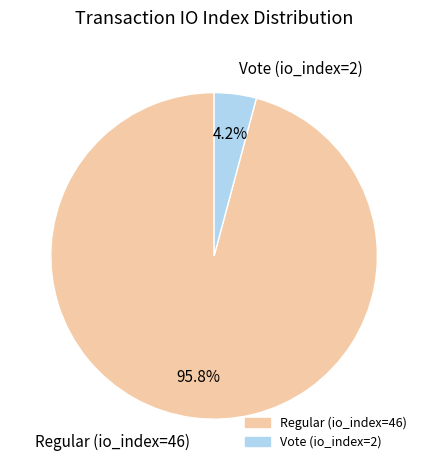

Is there any slice that represents more than half of the pie?

Yes